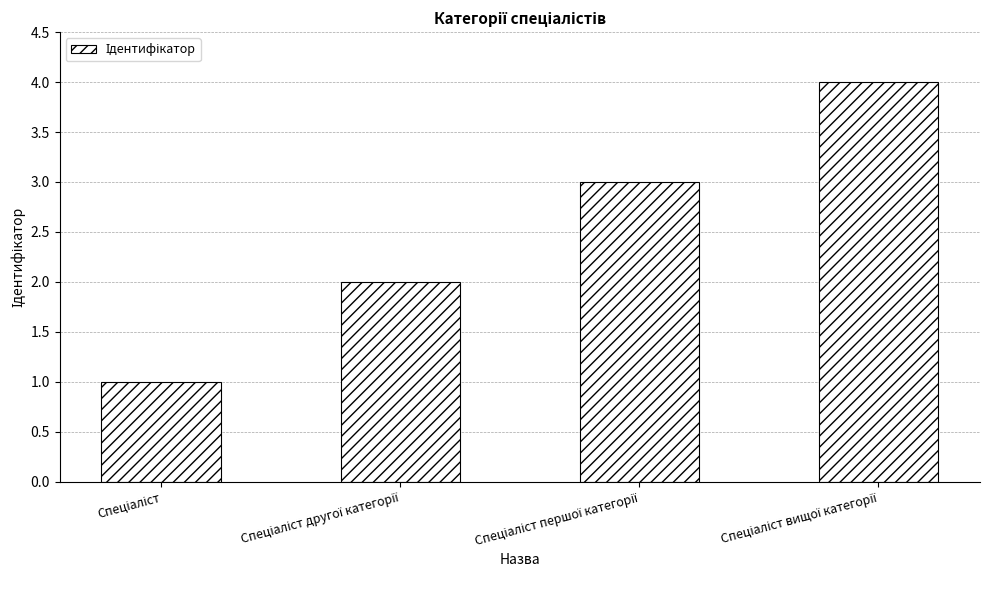

Count the values in the range 2 to 4.

3